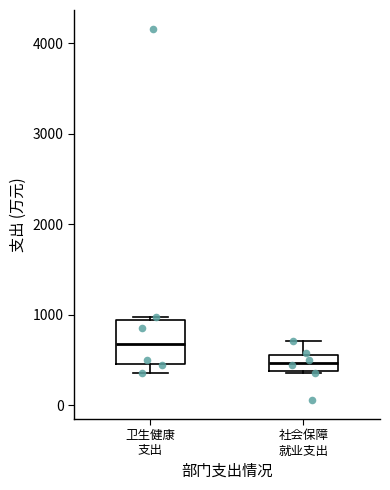

Which box is the tallest, from its lower edge to its upper edge?

卫生健康 支出